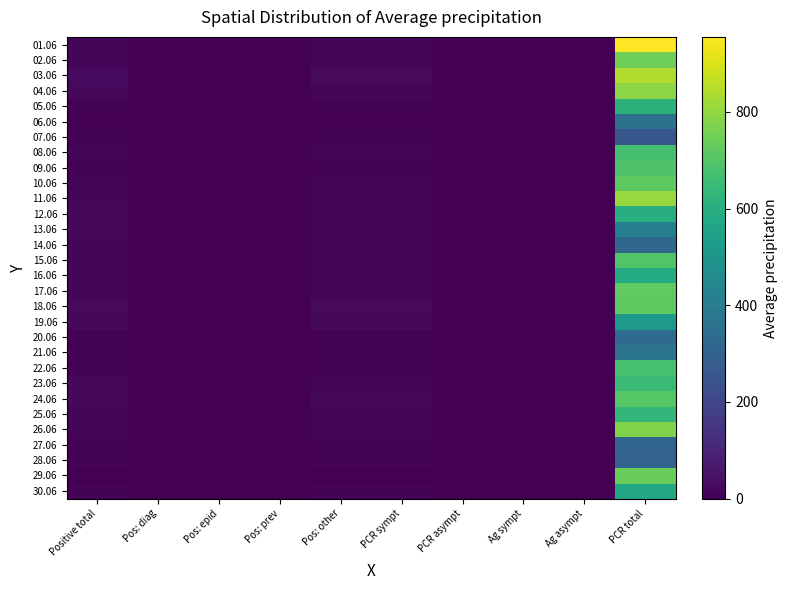

Rank the series by their maximum value, from highest to lowest.

01.06, 03.06, 11.06, 04.06, 26.06, 02.06, 29.06, 17.06, 10.06, 18.06, 24.06, 15.06, 09.06, 22.06, 08.06, 23.06, 25.06, 05.06, 12.06, 16.06, 30.06, 19.06, 13.06, 21.06, 06.06, 20.06, 14.06, 27.06, 28.06, 07.06